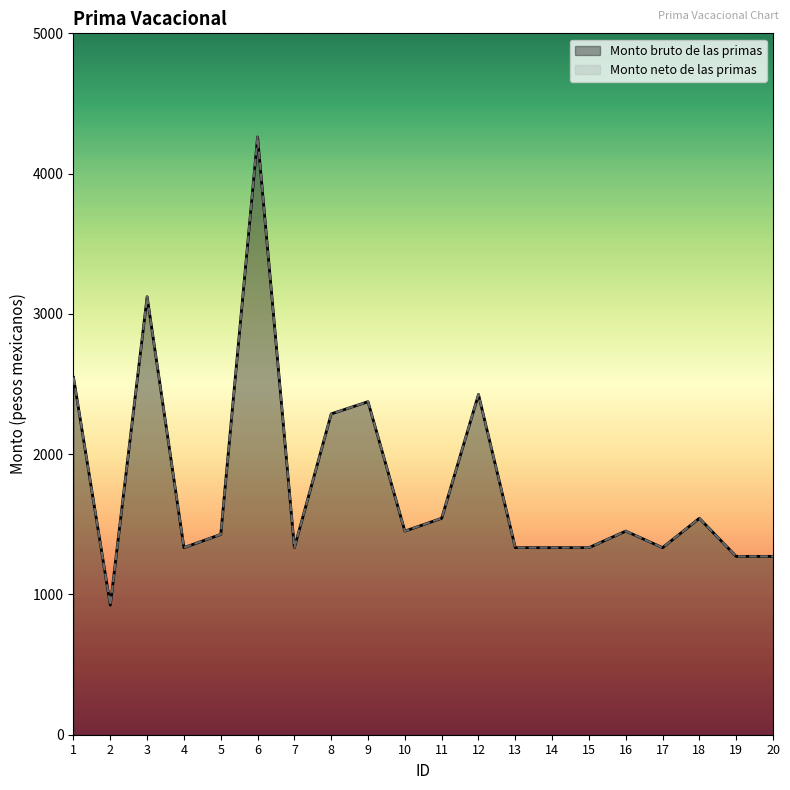

Between 12 and 16, which is larger?

12